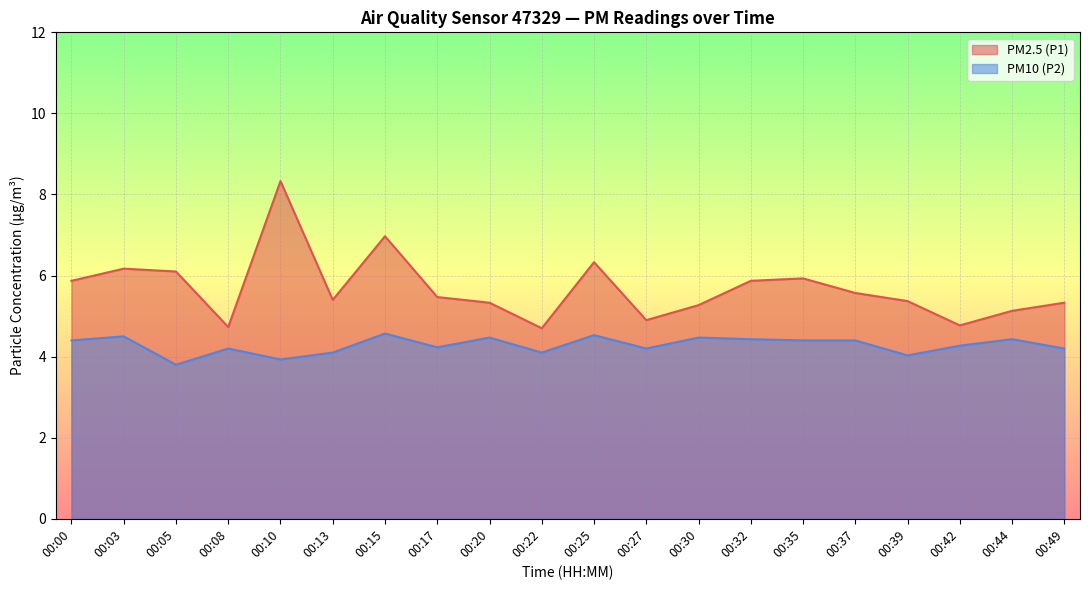

At how many categories does at least one series exceed 6?

5